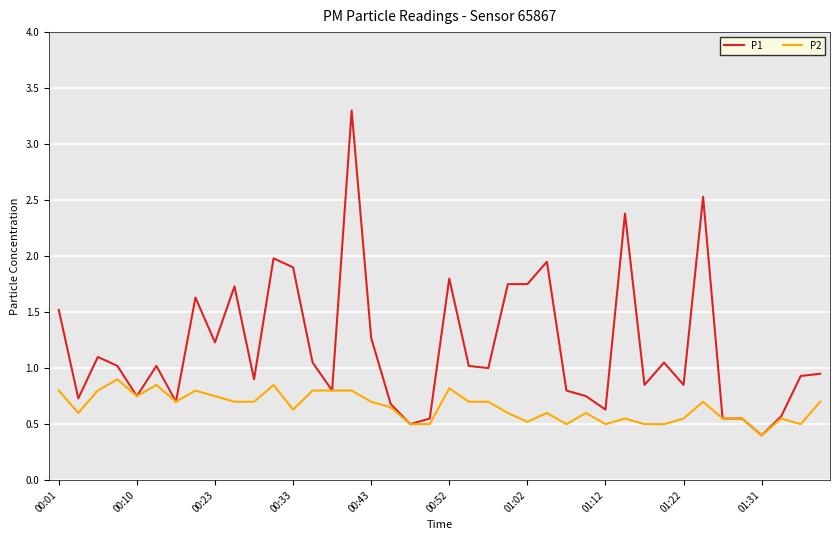

Rank the series by their maximum value, from lowest to highest.

P2, P1